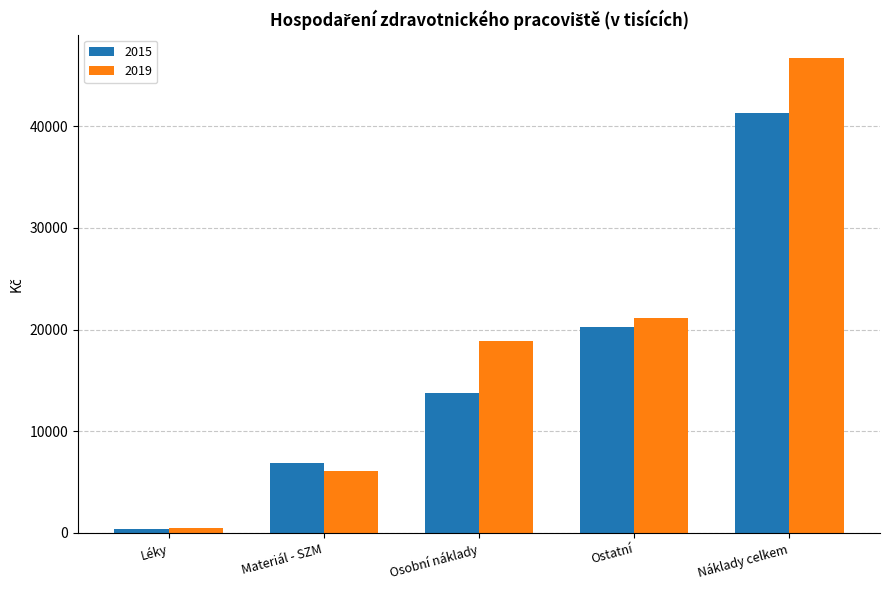

List the labels in order of 2015 value, largest first.

Náklady celkem, Ostatní, Osobní náklady, Materiál - SZM, Léky